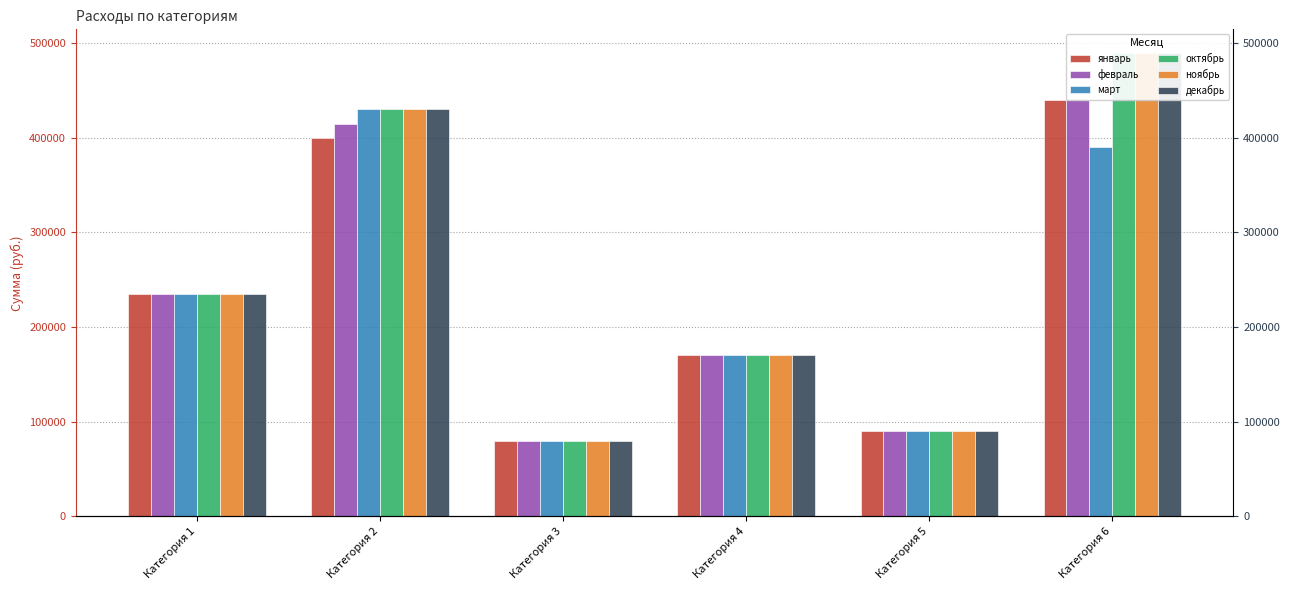

What is the value of the октябрь bar at the 5th from the left?

90000